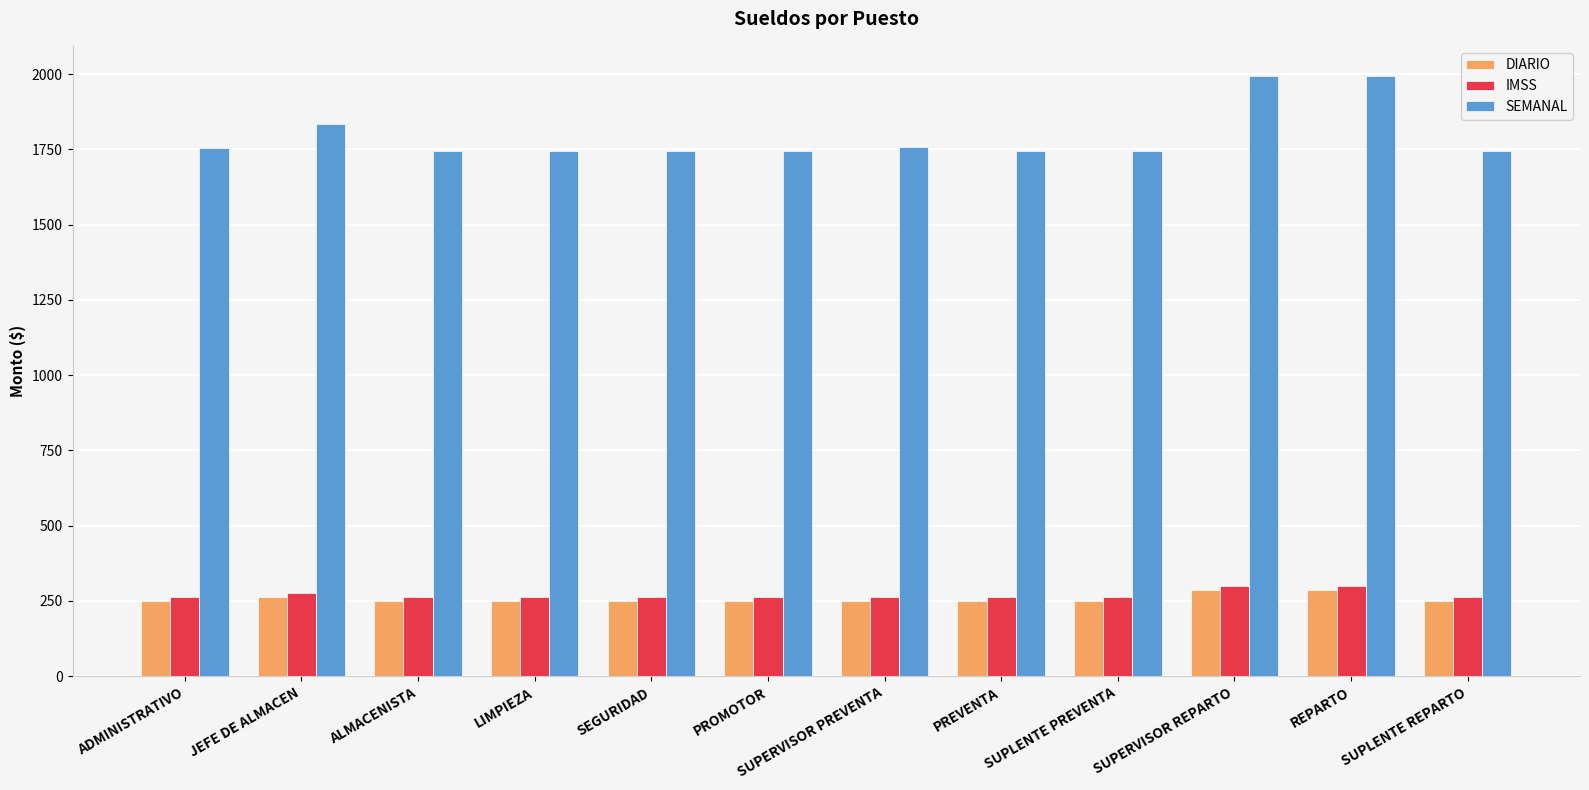

What is the average value of the DIARIO series?

256.5